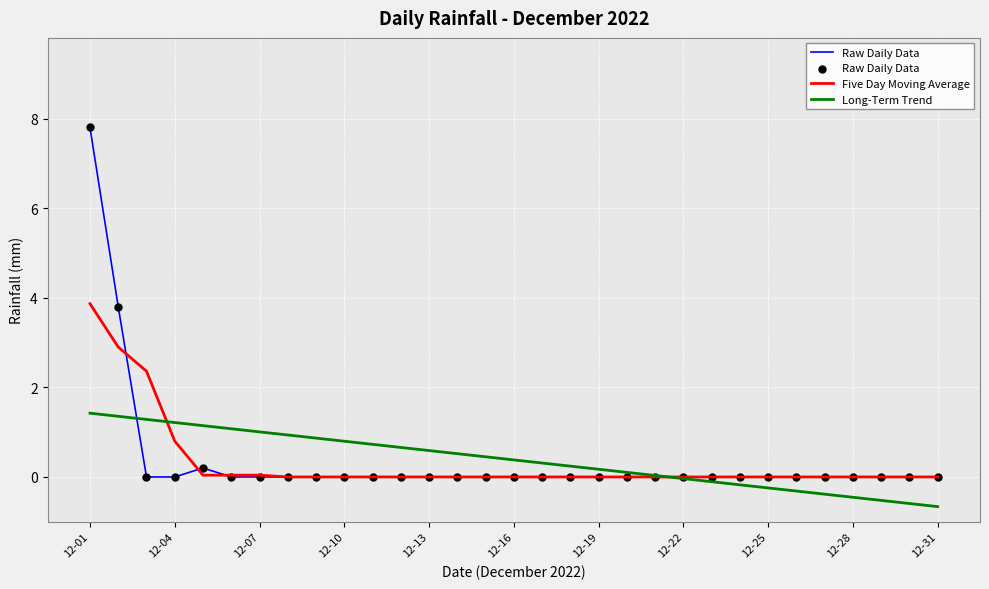

Which series has the largest range (max minus min)?

Raw Daily Data